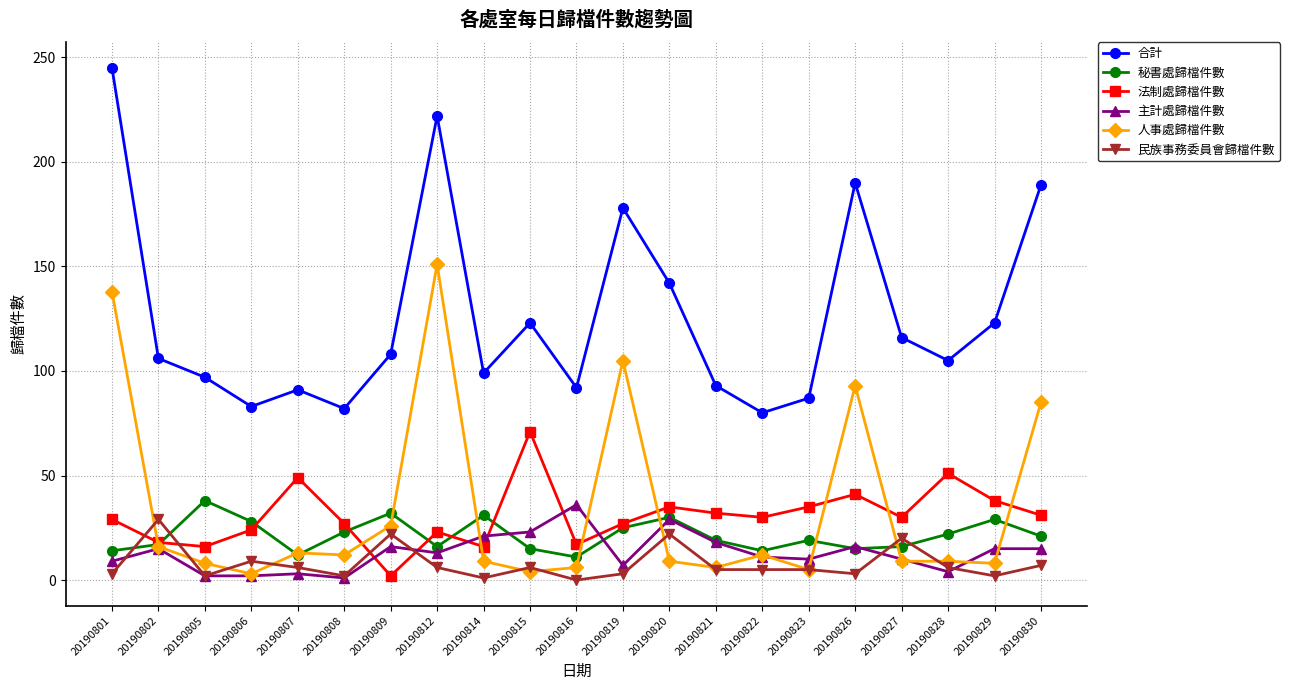

At which label is 人事處歸檔件數 closest to 77?

20190830